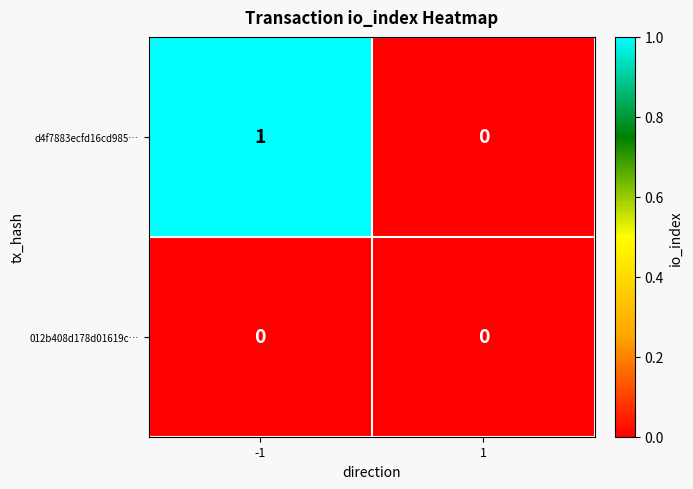

True or false: d4f7883ecfd16cd985… has a value of 2 at -1.

False